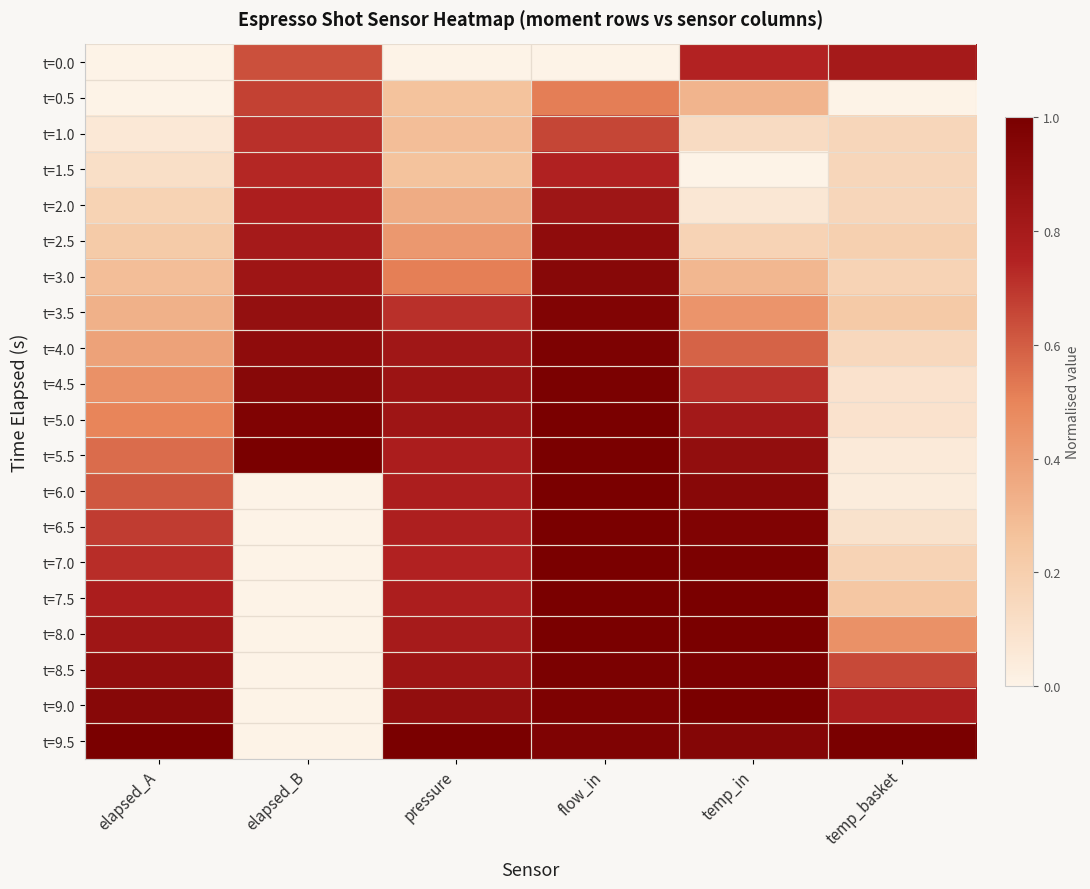

At which category does the chart reach its peak across all series?

elapsed_B